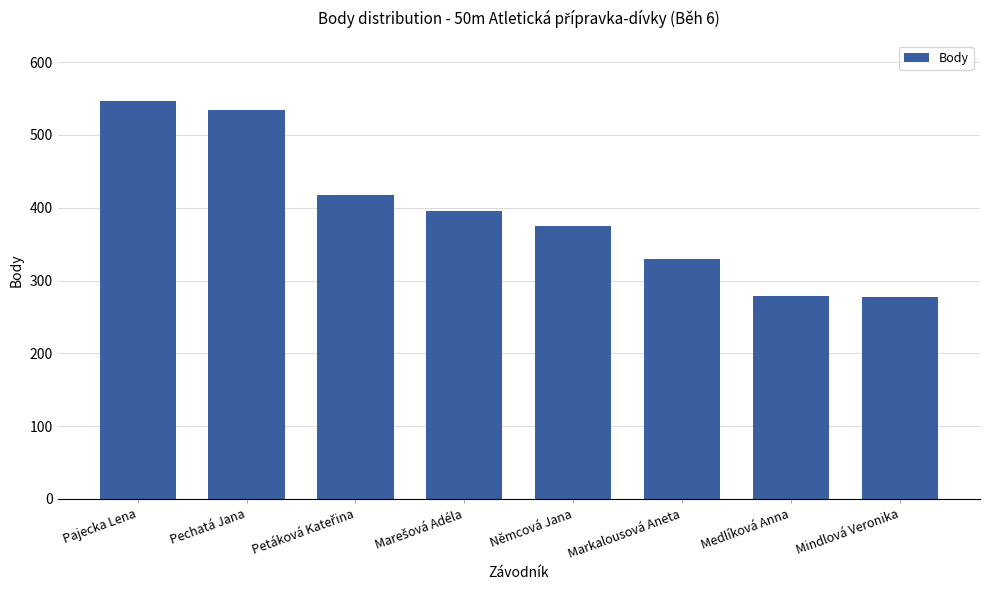

Between Pajecka Lena and Medlíková Anna, which is larger?

Pajecka Lena